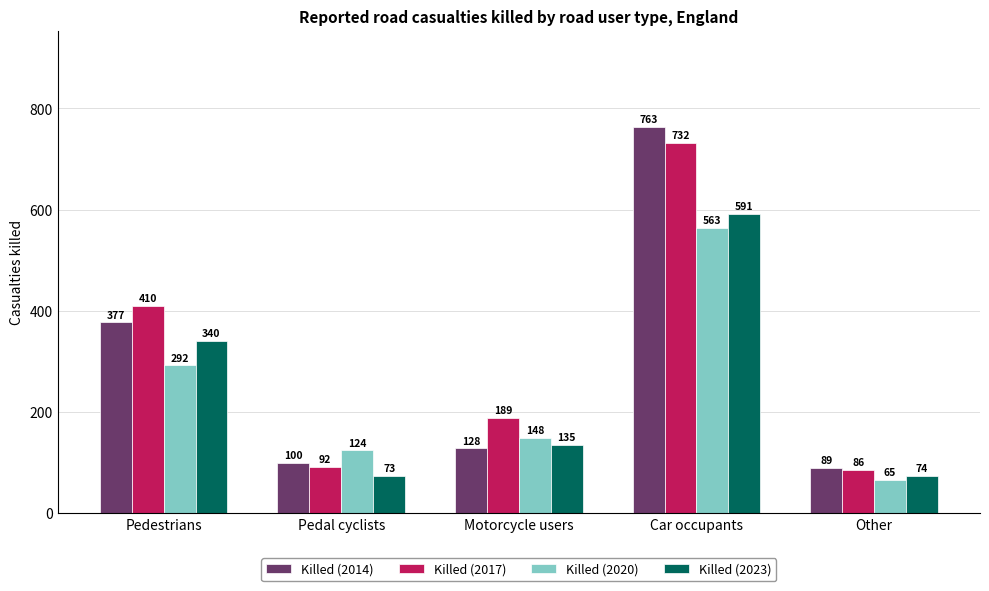

List the labels in order of Killed (2017) value, smallest first.

Other, Pedal cyclists, Motorcycle users, Pedestrians, Car occupants